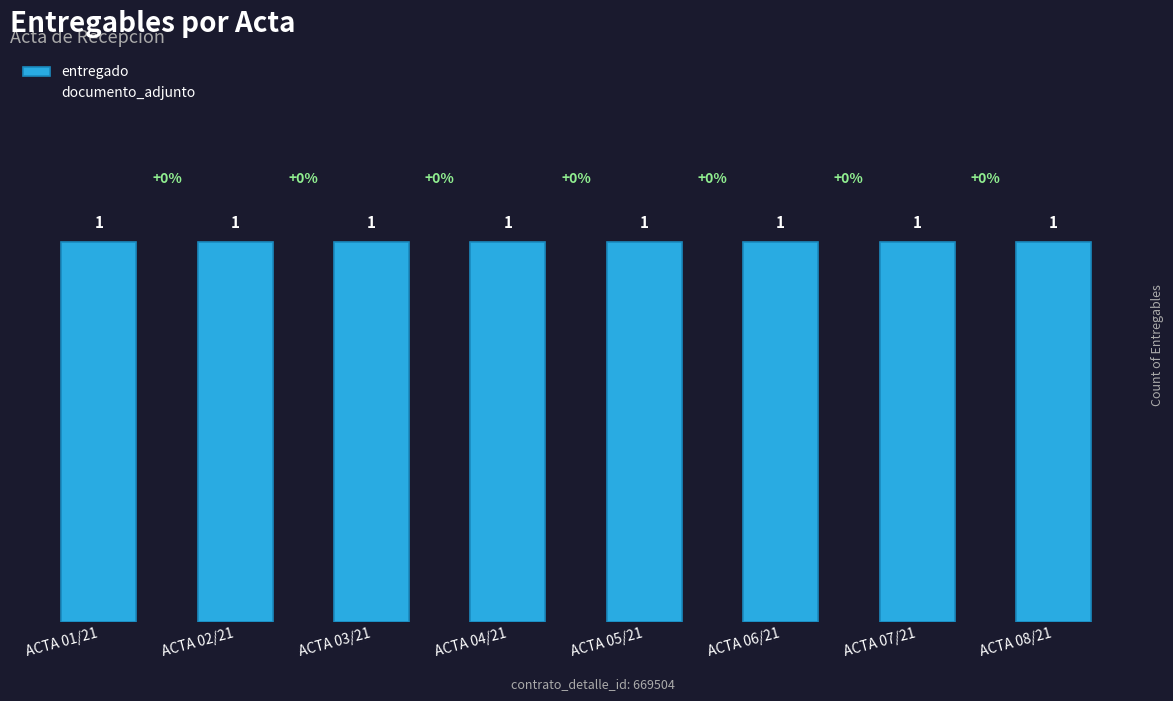

Which label corresponds to the smallest value in the chart?

ACTA 01/21